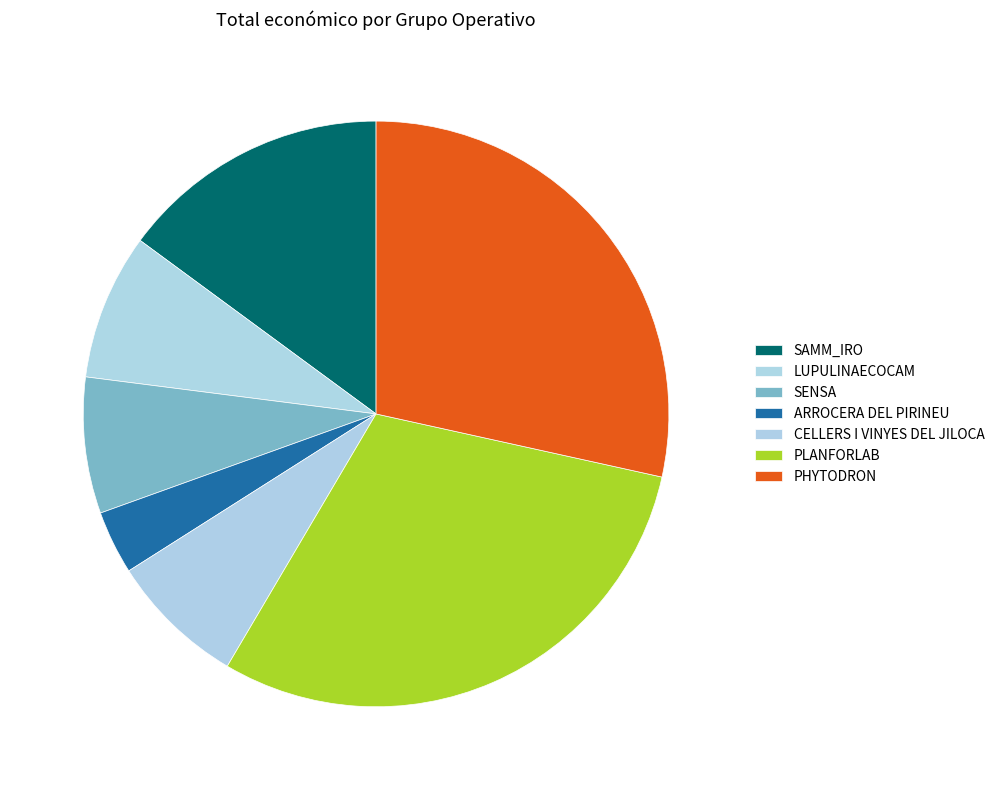

Count the number of slices in the pie.

7